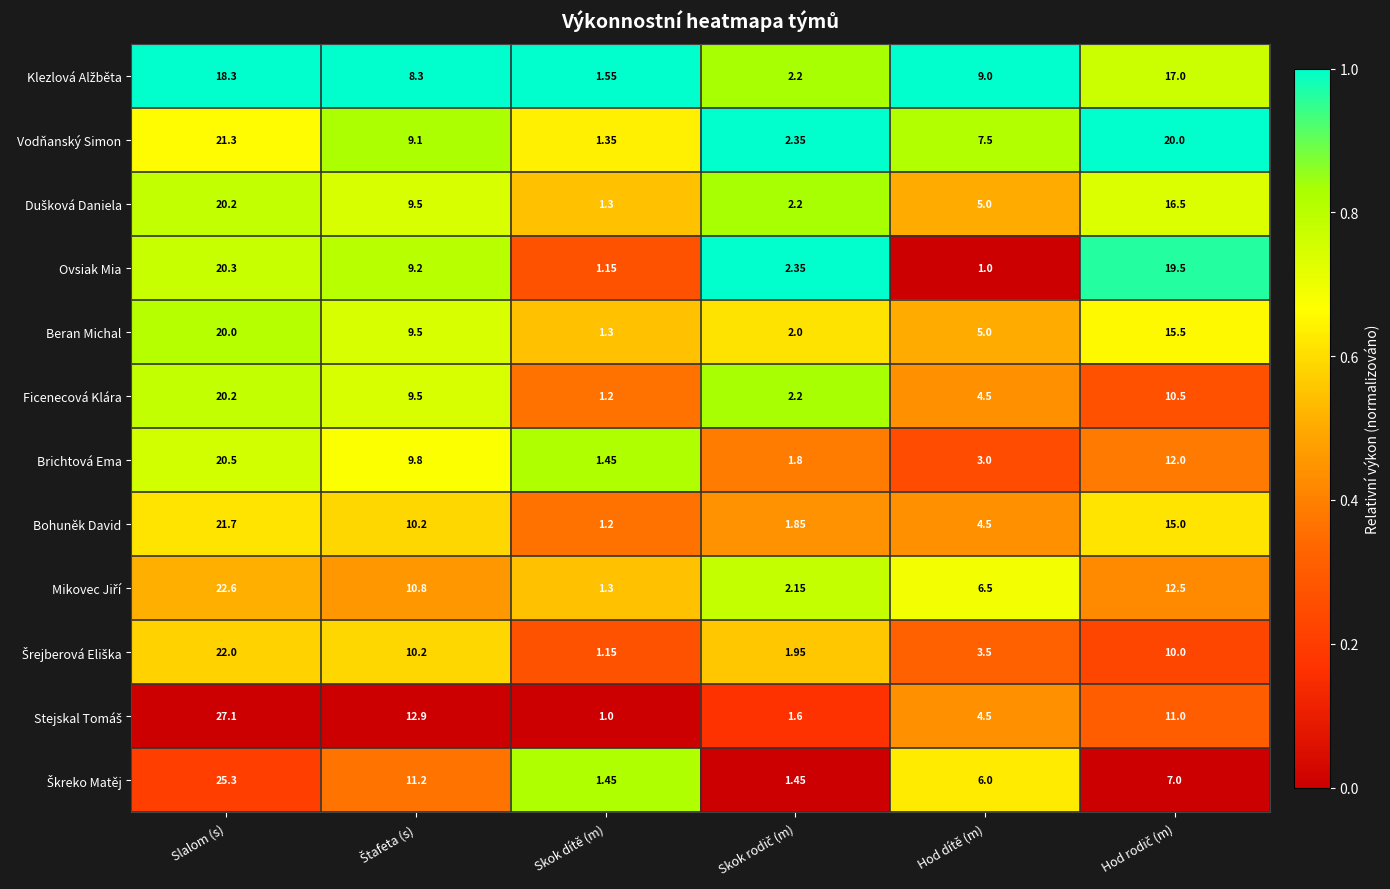

At which category does the chart reach its peak across all series?

Slalom (s)